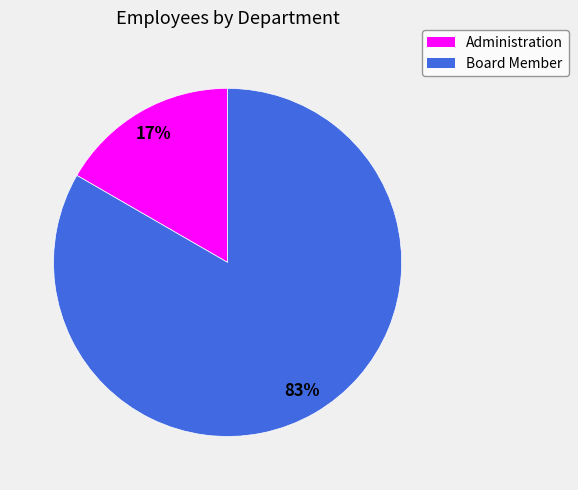

Which has a higher value, Board Member or Administration?

Board Member